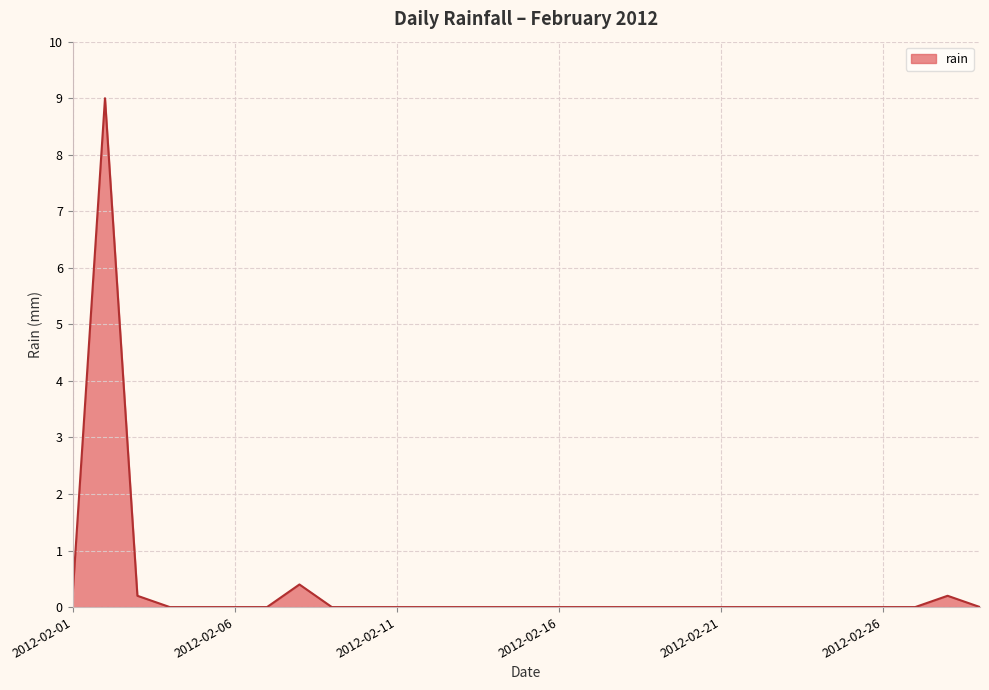

What is the greatest value displayed?

9.0